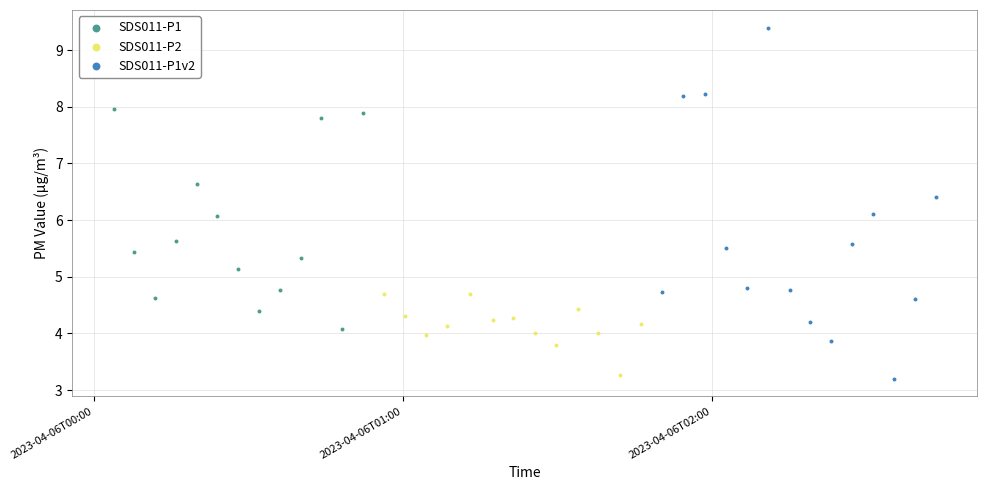

Which series has the widest spread of Y values?

SDS011-P1v2